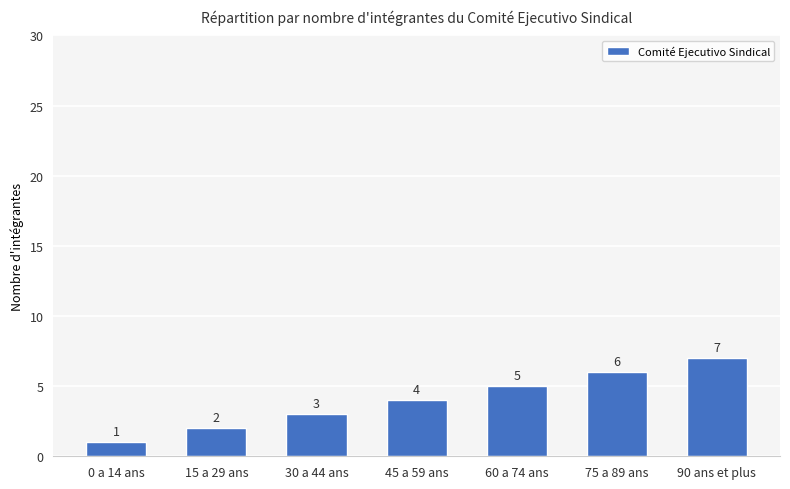

The chart shows a value of 4 at 75 a 89 ans. True or false?

False